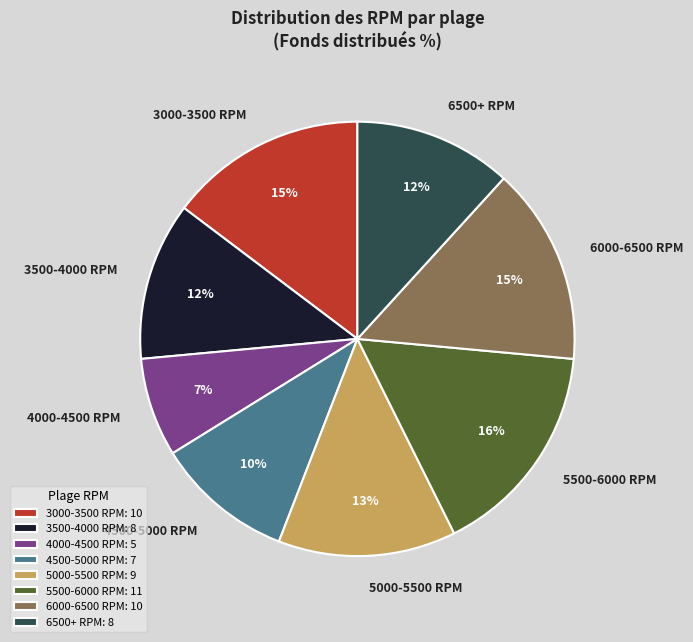

What percentage is the 3500-4000 RPM slice, to the nearest percent?

12%